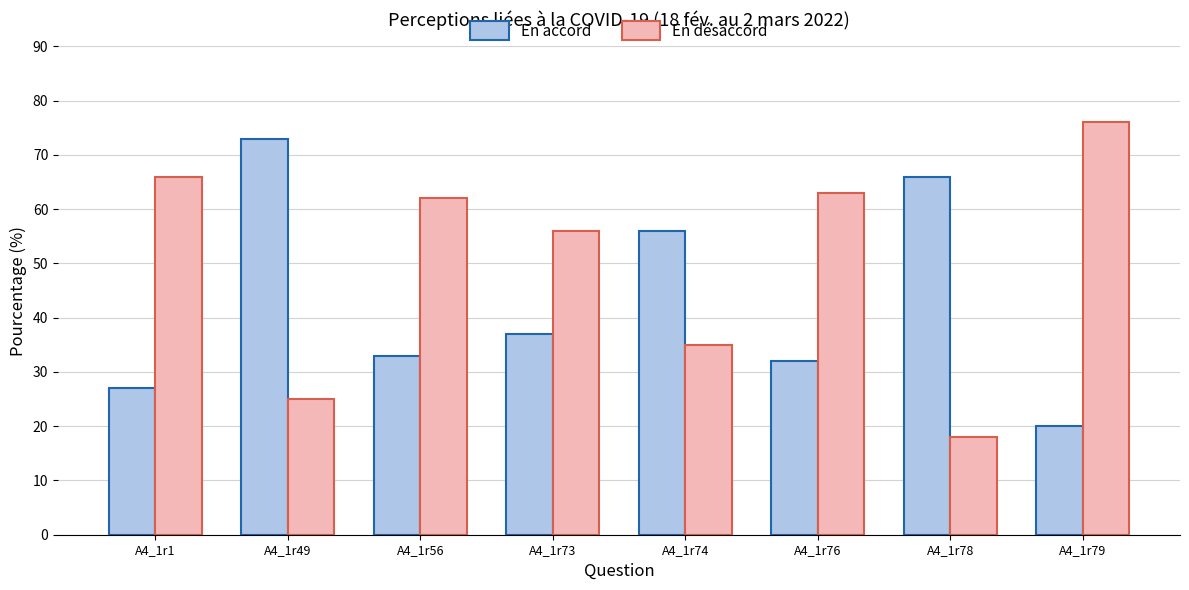

Which series has the largest total across all categories?

En désaccord